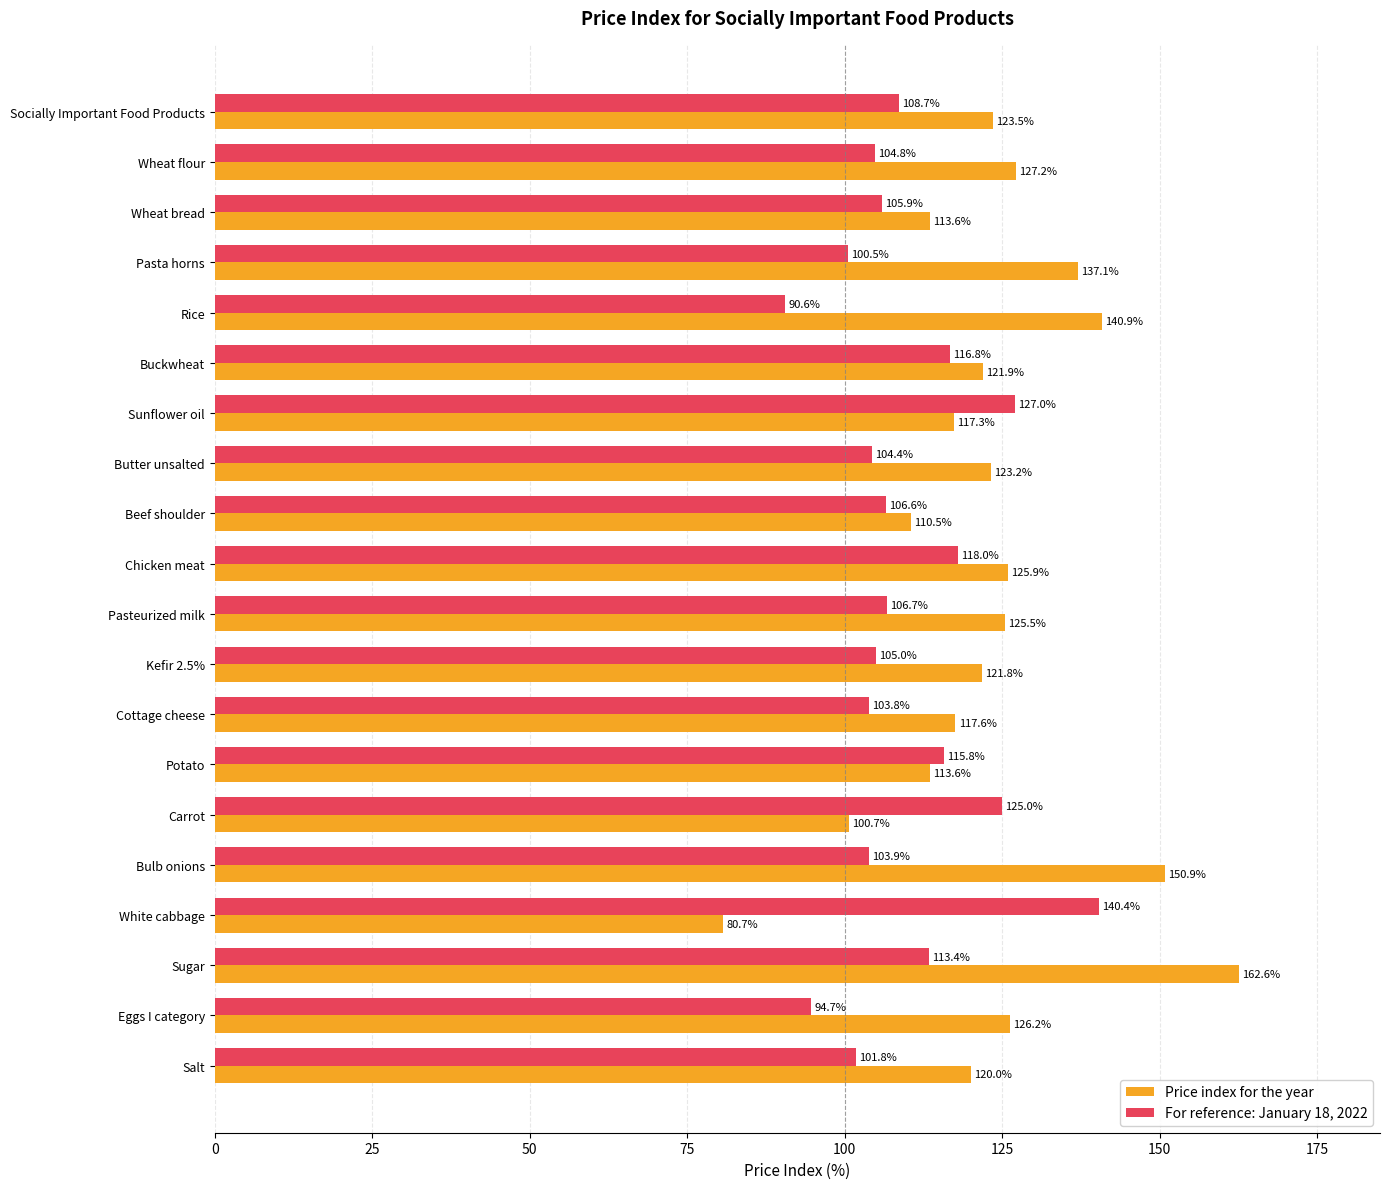

What value does the For reference: January 18, 2022 series have at Salt?

101.8